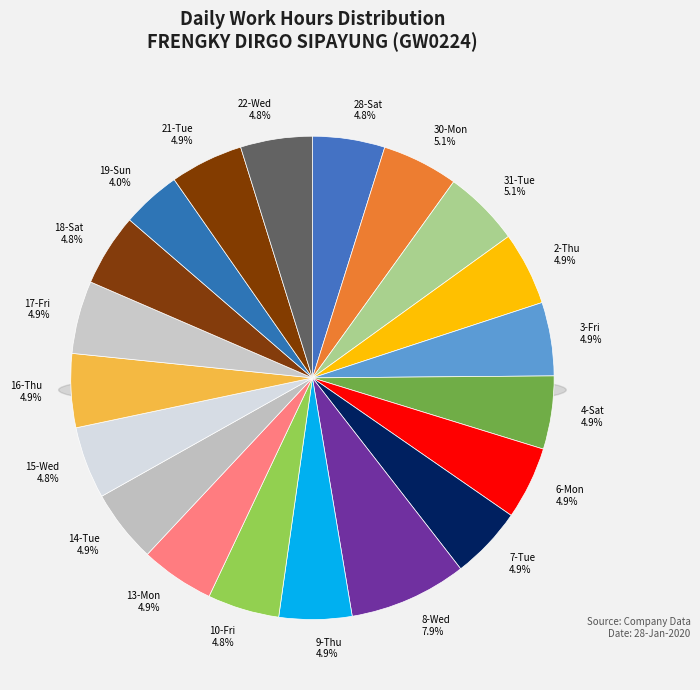

What is the largest slice in the pie chart?

8-Wed